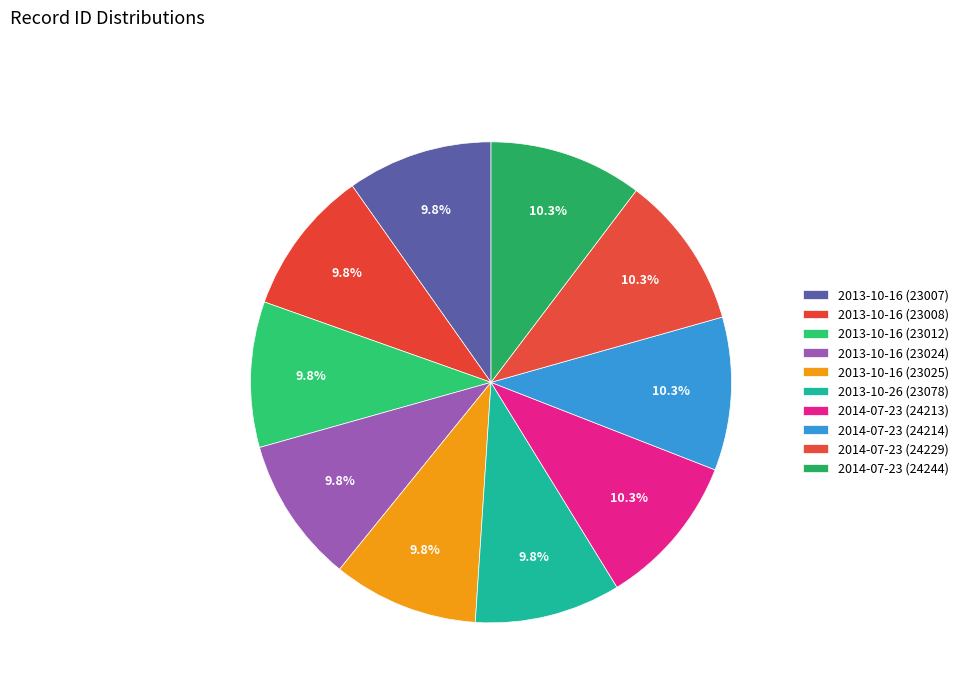

To the nearest percent, what is the combined percentage of 2014-07-23 (24229) and 2014-07-23 (24244)?

21%